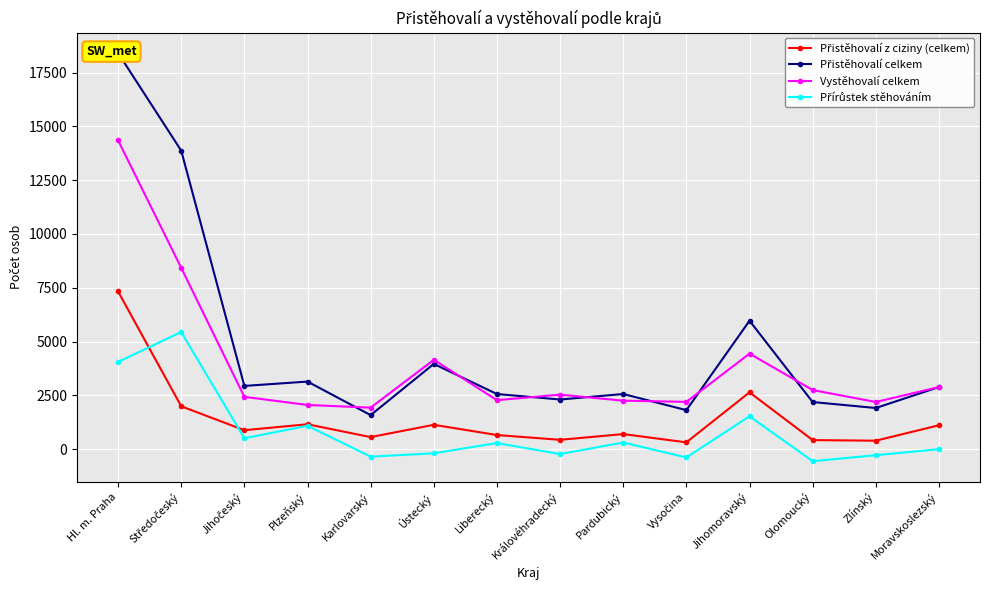

Reading right to left, transcribe all the data shown in this chart.

Přistěhovalí z ciziny (celkem): 1112	394	422	2641	317	702	435	657	1133	561	1158	882	1993	7329
Přistěhovalí celkem: 2886	1913	2190	5967	1814	2563	2308	2562	3962	1582	3141	2939	13870	18405
Vystěhovalí celkem: 2886	2192	2748	4439	2199	2253	2535	2277	4152	1929	2055	2432	8426	14352
Přírůstek stěhováním: 0	-279	-558	1528	-385	310	-227	285	-190	-347	1086	507	5444	4053